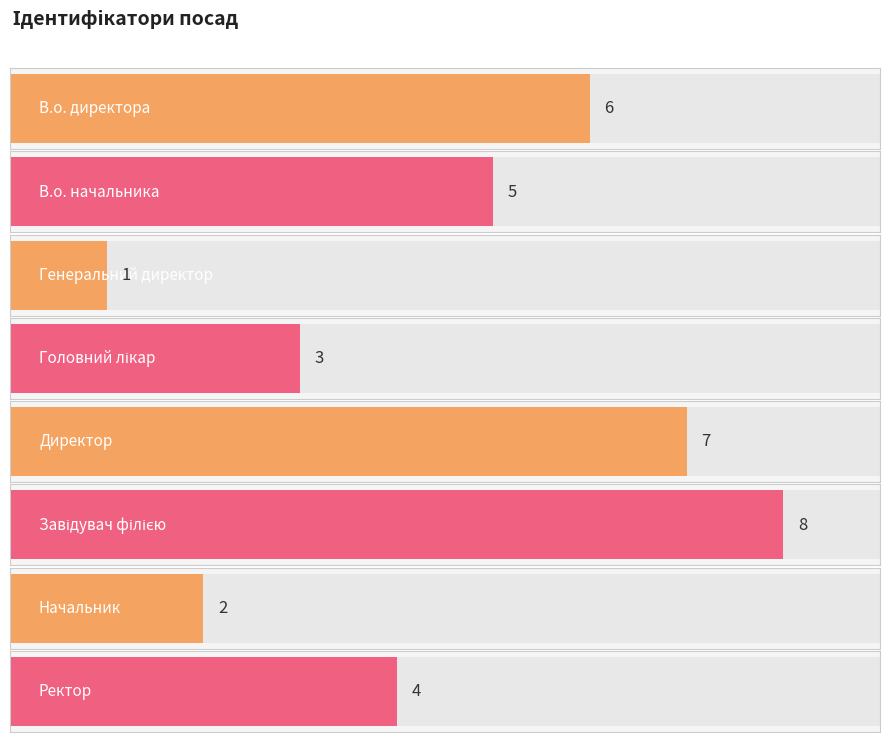

Approximately how many times larger is the value at Завідувач філією compared to Головний лікар?

2.7